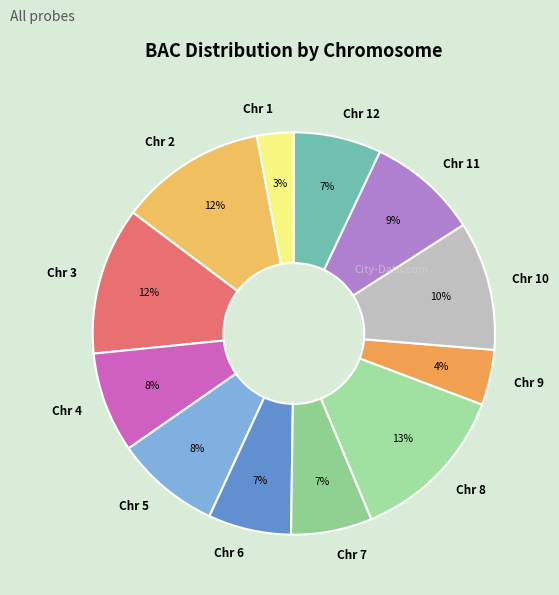

Between Chr 9 and Chr 8, which is larger?

Chr 8